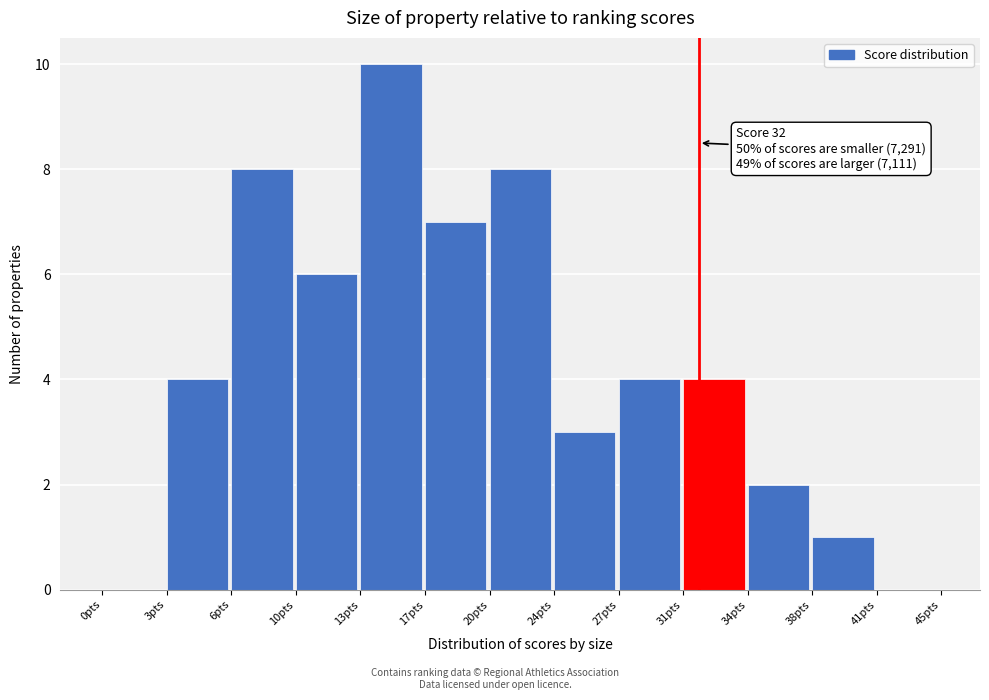

Reading left to right, list all the values displayed in this chart.

0pts=0	3pts=4	6pts=8	10pts=6	13pts=10	17pts=7	20pts=8	24pts=3	27pts=4	31pts=4	34pts=2	38pts=1	41pts=0